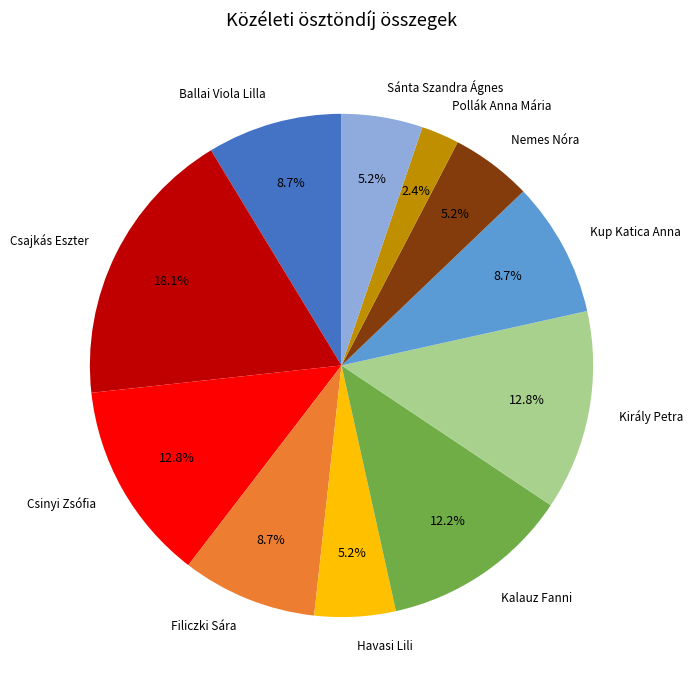

What percentage is the Csajkás Eszter slice, to the nearest percent?

18%